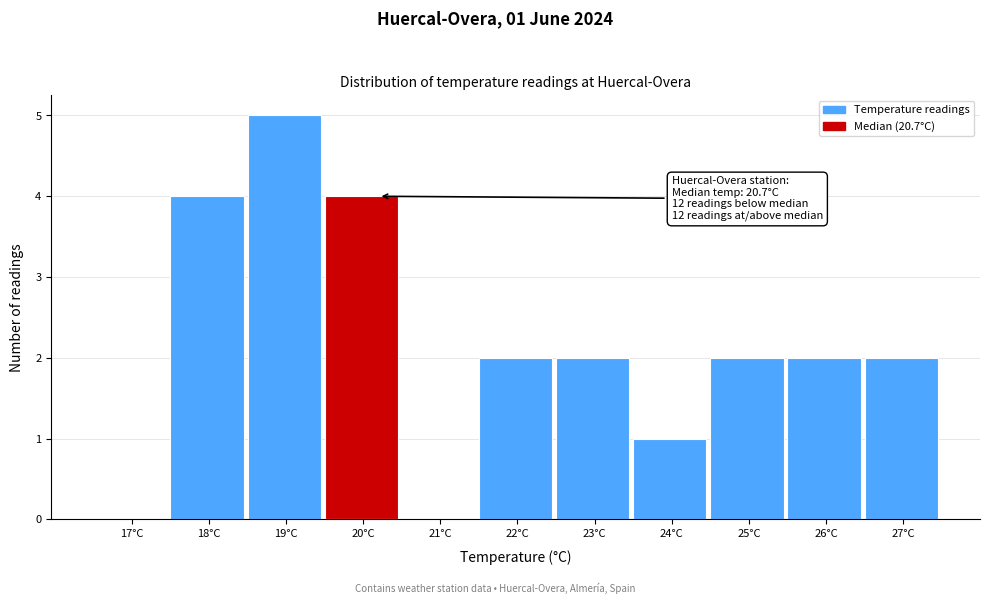

Reading left to right, extract all data points from this chart.

17°C=0	18°C=4	19°C=5	20°C=4	21°C=0	22°C=2	23°C=2	24°C=1	25°C=2	26°C=2	27°C=2